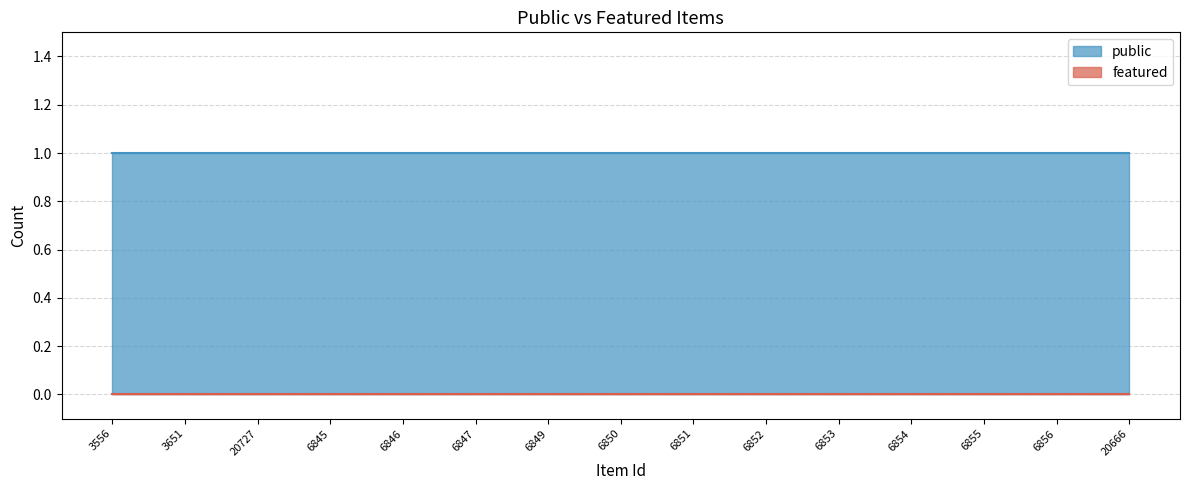

True or false: public has more than 2 interior local peaks.

False